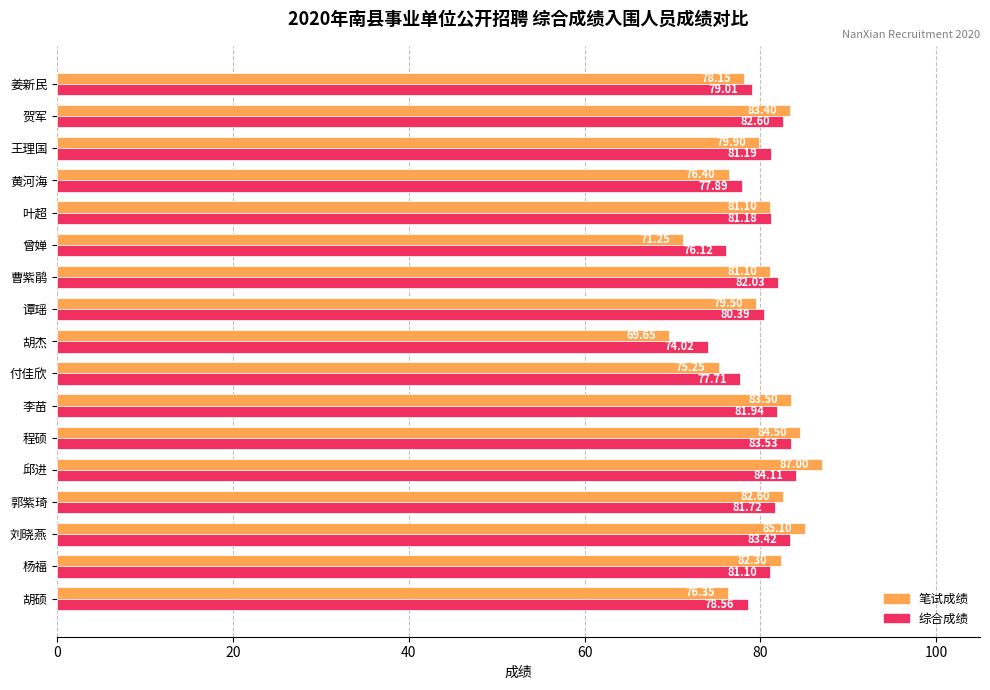

Where is 综合成绩 nearest to the value 79?

姜新民